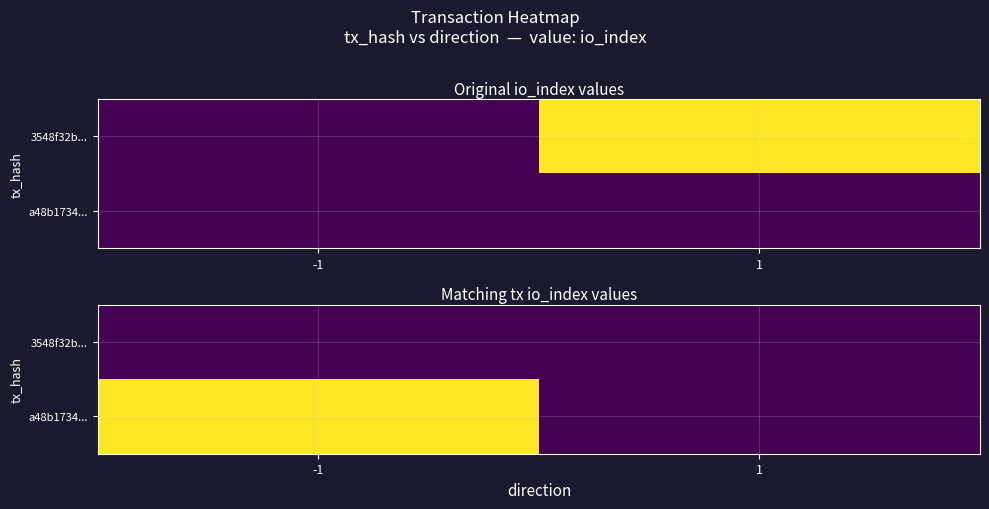

At how many categories does at least one series exceed 2?

1